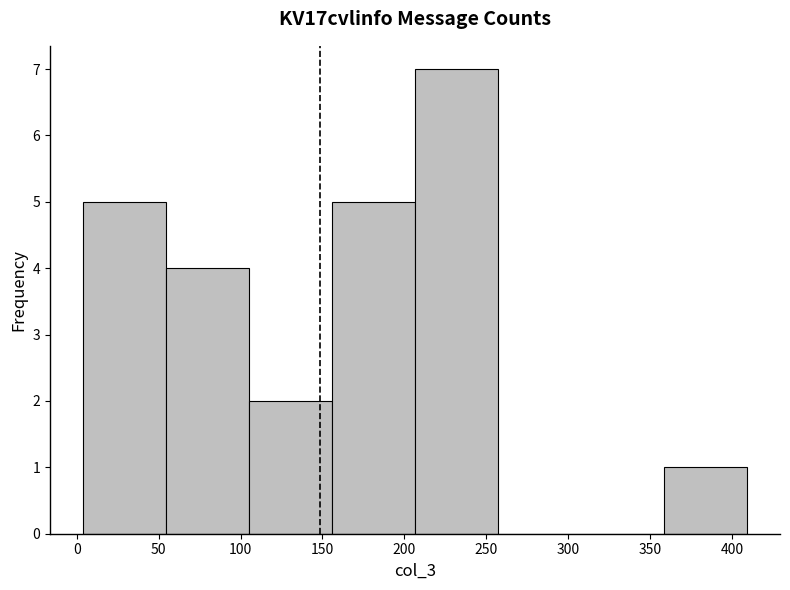

Over which range of the x-axis is the bar tallest?

205 to 255